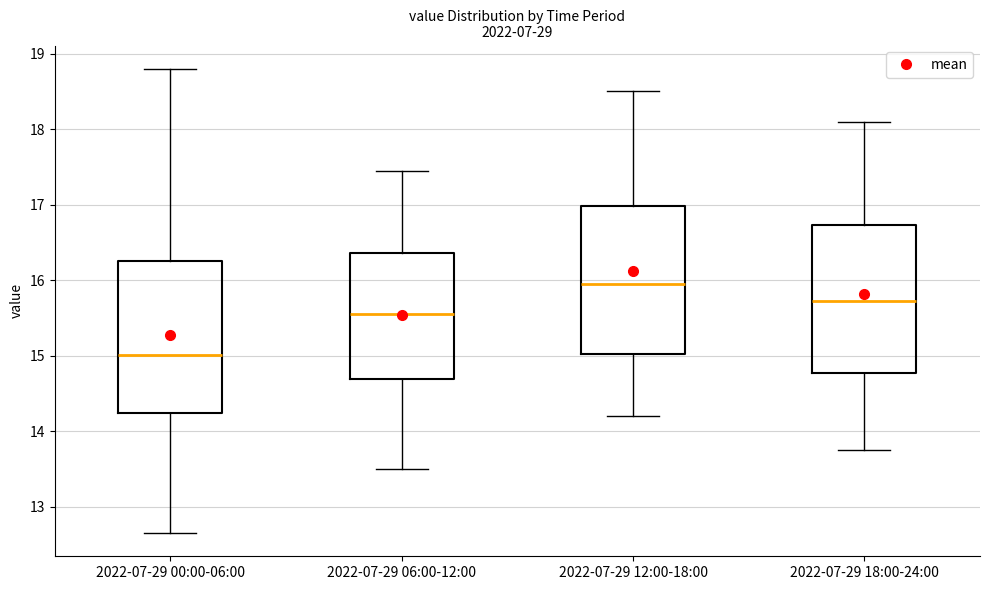

Which box has the highest median line?

2022-07-29 12:00-18:00